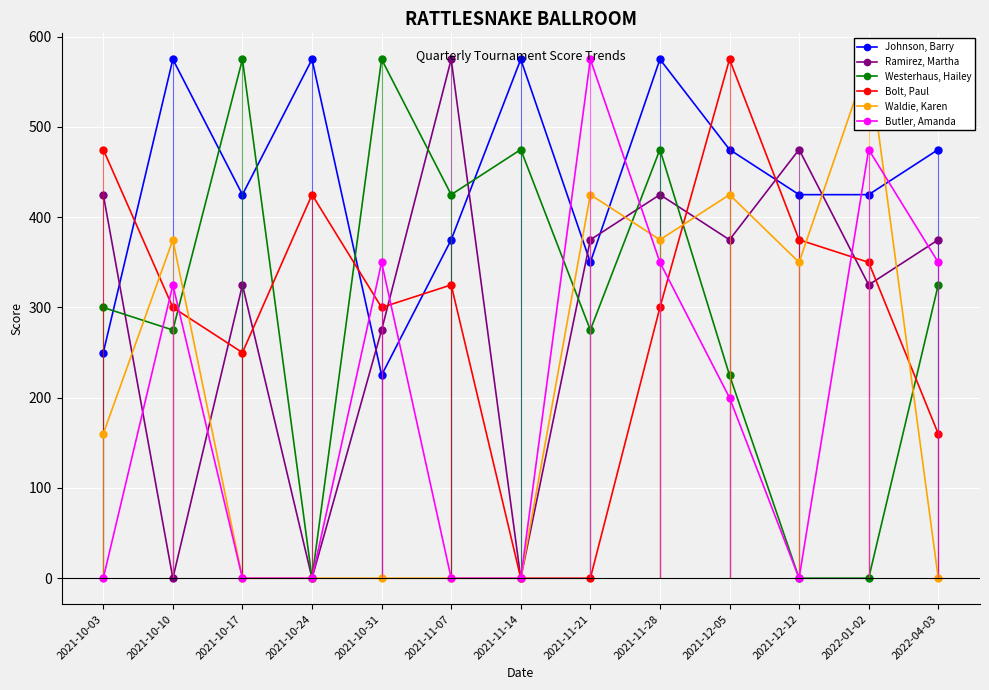

The value of Westerhaus, Hailey at 2022-04-03 is 325. True or false?

True